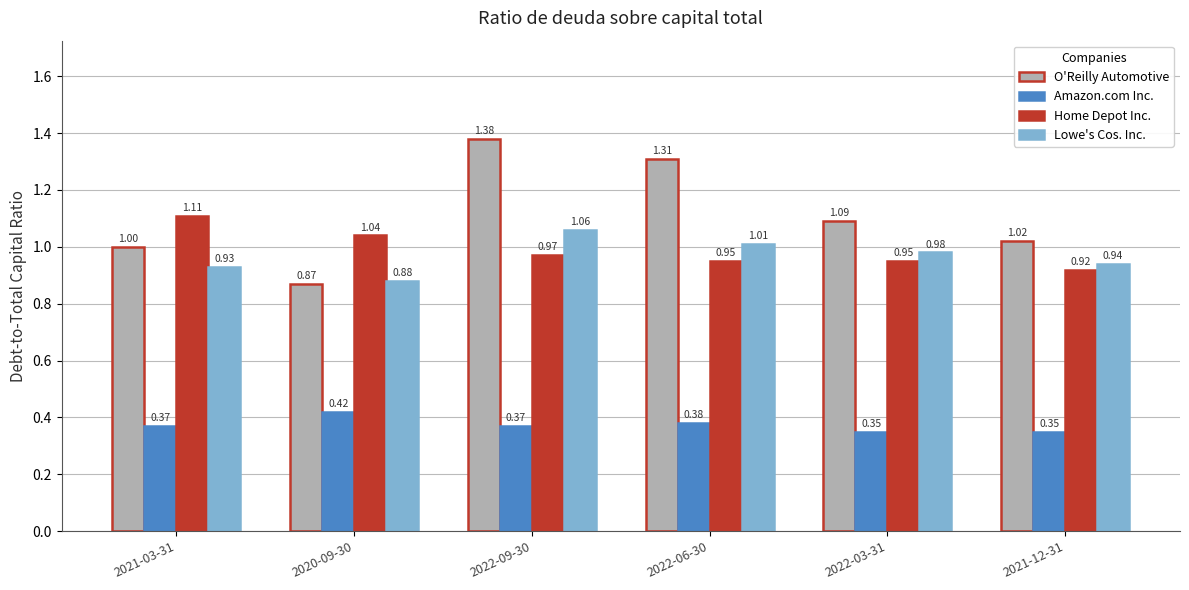

What is the average value of the Lowe's Cos. Inc. series?

1.0